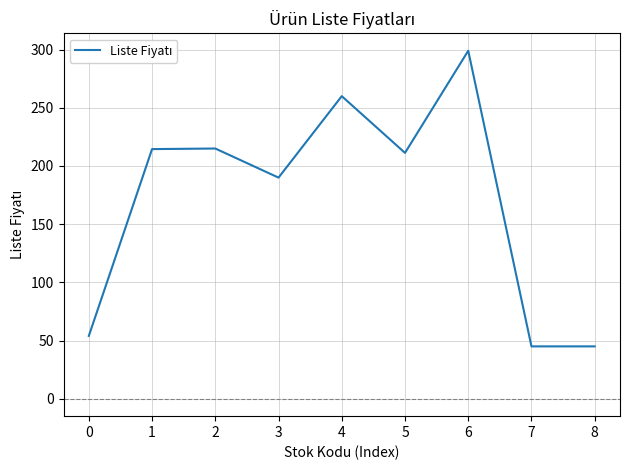

True or false: the data has more than 2 interior local peaks.

True